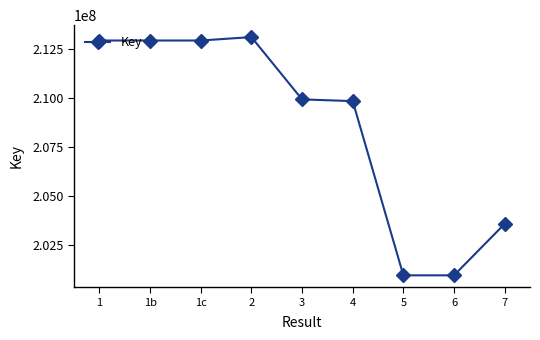

Which has a higher value, 5 or 7?

7